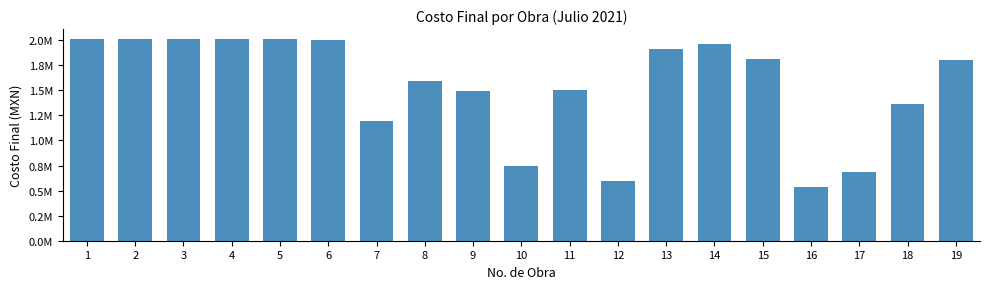

Does the chart contain any negative values?

No